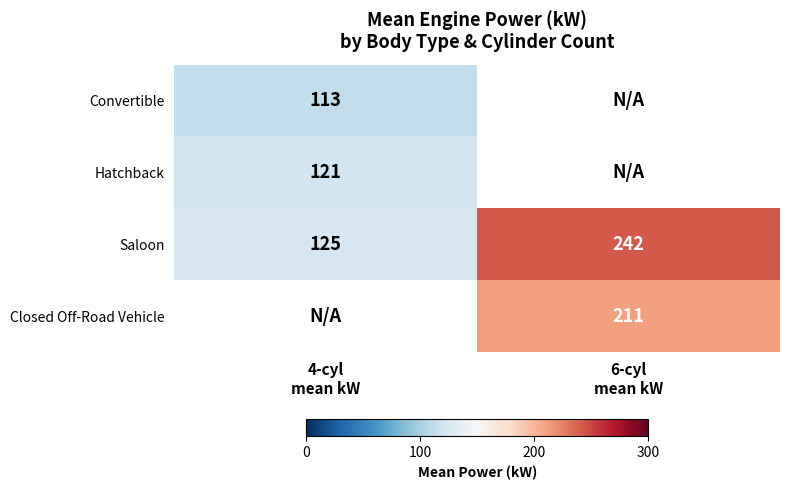

What is the average value of the Saloon series?

184